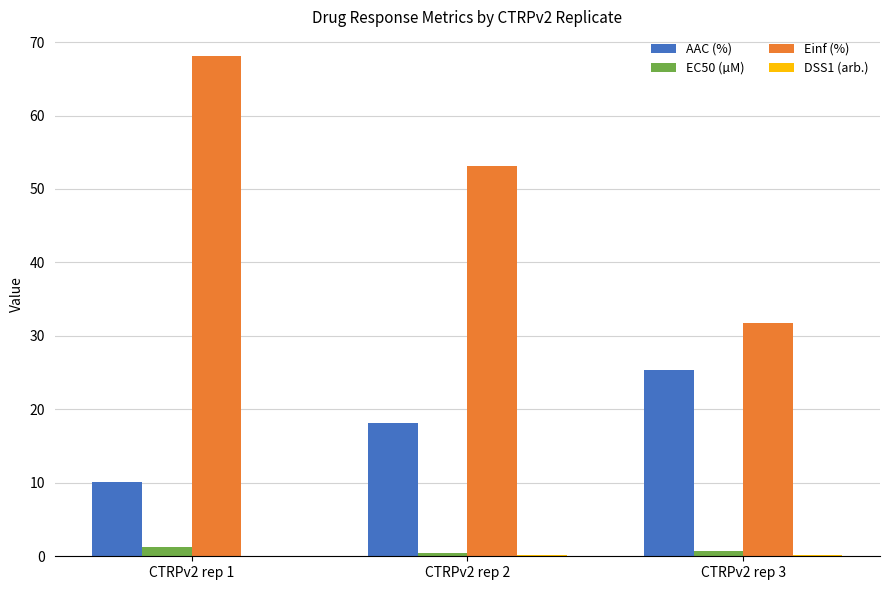

What value does the Einf (%) series have at CTRPv2 rep 3?

31.7